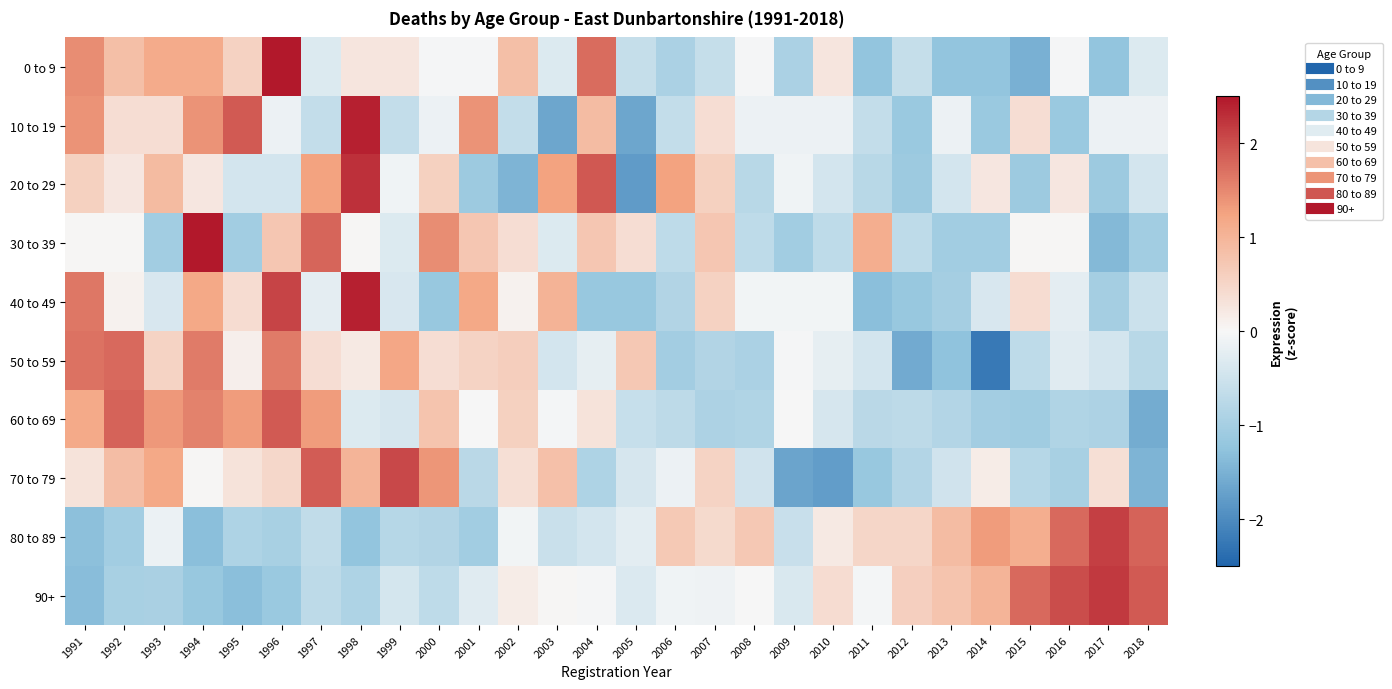

Reading left to right, extract all data points from this chart.

0 to 9: 1991=1.4	1992=0.9	1993=1.2	1994=1.2	1995=0.6	1996=2.6	1997=-0.3	1998=0.3	1999=0.3	2000=-0.0	2001=-0.0	2002=0.9	2003=-0.3	2004=1.7	2005=-0.6	2006=-0.9	2007=-0.6	2008=-0.0	2009=-0.9	2010=0.3	2011=-1.2	2012=-0.6	2013=-1.2	2014=-1.2	2015=-1.5	2016=-0.0	2017=-1.2	2018=-0.3
10 to 19: 1991=1.4	1992=0.4	1993=0.4	1994=1.4	1995=1.9	1996=-0.1	1997=-0.6	1998=2.4	1999=-0.6	2000=-0.1	2001=1.4	2002=-0.6	2003=-1.6	2004=0.9	2005=-1.6	2006=-0.6	2007=0.4	2008=-0.1	2009=-0.1	2010=-0.1	2011=-0.6	2012=-1.1	2013=-0.1	2014=-1.1	2015=0.4	2016=-1.1	2017=-0.1	2018=-0.1
20 to 29: 1991=0.6	1992=0.2	1993=0.9	1994=0.2	1995=-0.4	1996=-0.4	1997=1.3	1998=2.3	1999=-0.1	2000=0.6	2001=-1.1	2002=-1.4	2003=1.3	2004=1.9	2005=-1.8	2006=1.3	2007=0.6	2008=-0.8	2009=-0.1	2010=-0.4	2011=-0.8	2012=-1.1	2013=-0.4	2014=0.2	2015=-1.1	2016=0.2	2017=-1.1	2018=-0.4
30 to 39: 1991=0.0	1992=0.0	1993=-1.0	1994=2.9	1995=-1.0	1996=0.7	1997=1.8	1998=0.0	1999=-0.3	2000=1.5	2001=0.7	2002=0.4	2003=-0.3	2004=0.7	2005=0.4	2006=-0.7	2007=0.7	2008=-0.7	2009=-1.0	2010=-0.7	2011=1.1	2012=-0.7	2013=-1.0	2014=-1.0	2015=0.0	2016=0.0	2017=-1.4	2018=-1.0
40 to 49: 1991=1.6	1992=0.1	1993=-0.4	1994=1.2	1995=0.4	1996=2.1	1997=-0.2	1998=2.4	1999=-0.4	2000=-1.2	2001=1.2	2002=0.1	2003=1.0	2004=-1.2	2005=-1.2	2006=-0.8	2007=0.6	2008=-0.1	2009=-0.1	2010=-0.1	2011=-1.3	2012=-1.2	2013=-1.0	2014=-0.4	2015=0.4	2016=-0.2	2017=-1.0	2018=-0.5
50 to 59: 1991=1.7	1992=1.8	1993=0.5	1994=1.6	1995=0.1	1996=1.6	1997=0.4	1998=0.2	1999=1.2	2000=0.4	2001=0.5	2002=0.6	2003=-0.4	2004=-0.2	2005=0.7	2006=-1.0	2007=-0.9	2008=-0.9	2009=-0.0	2010=-0.2	2011=-0.4	2012=-1.6	2013=-1.3	2014=-2.2	2015=-0.7	2016=-0.3	2017=-0.4	2018=-0.8
60 to 69: 1991=1.2	1992=1.8	1993=1.4	1994=1.6	1995=1.3	1996=1.9	1997=1.3	1998=-0.3	1999=-0.4	2000=0.8	2001=-0.0	2002=0.6	2003=-0.1	2004=0.3	2005=-0.6	2006=-0.7	2007=-0.9	2008=-0.9	2009=-0.0	2010=-0.4	2011=-0.8	2012=-0.7	2013=-0.8	2014=-1.0	2015=-1.1	2016=-0.9	2017=-0.9	2018=-1.6
70 to 79: 1991=0.3	1992=0.9	1993=1.2	1994=0.0	1995=0.3	1996=0.5	1997=1.9	1998=1.0	1999=2.1	2000=1.4	2001=-0.8	2002=0.4	2003=0.8	2004=-0.9	2005=-0.4	2006=-0.1	2007=0.5	2008=-0.5	2009=-1.7	2010=-1.8	2011=-1.2	2012=-0.8	2013=-0.5	2014=0.2	2015=-0.8	2016=-1.0	2017=0.4	2018=-1.5
80 to 89: 1991=-1.3	1992=-1.0	1993=-0.1	1994=-1.3	1995=-0.9	1996=-1.0	1997=-0.7	1998=-1.2	1999=-0.8	2000=-0.8	2001=-1.0	2002=-0.1	2003=-0.6	2004=-0.4	2005=-0.2	2006=0.7	2007=0.4	2008=0.7	2009=-0.6	2010=0.2	2011=0.5	2012=0.5	2013=0.9	2014=1.3	2015=1.1	2016=1.8	2017=2.1	2018=1.8
90+: 1991=-1.3	1992=-1.0	1993=-0.9	1994=-1.2	1995=-1.3	1996=-1.1	1997=-0.7	1998=-0.9	1999=-0.4	2000=-0.7	2001=-0.3	2002=0.2	2003=0.0	2004=-0.0	2005=-0.3	2006=-0.1	2007=-0.1	2008=-0.0	2009=-0.4	2010=0.4	2011=-0.0	2012=0.6	2013=0.8	2014=1.0	2015=1.8	2016=2.0	2017=2.2	2018=1.9